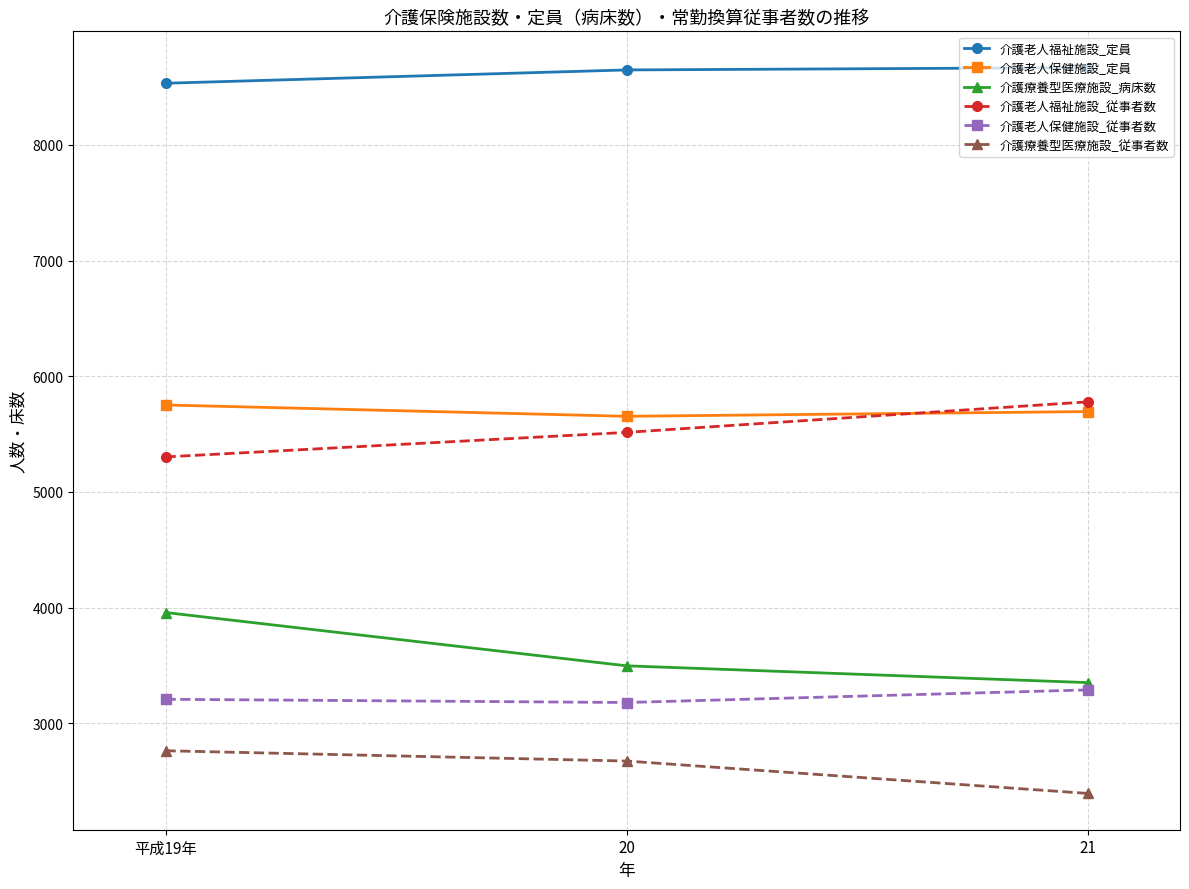

Rank the series at 平成19年 from highest to lowest value.

介護老人福祉施設_定員, 介護老人保健施設_定員, 介護老人福祉施設_従事者数, 介護療養型医療施設_病床数, 介護老人保健施設_従事者数, 介護療養型医療施設_従事者数